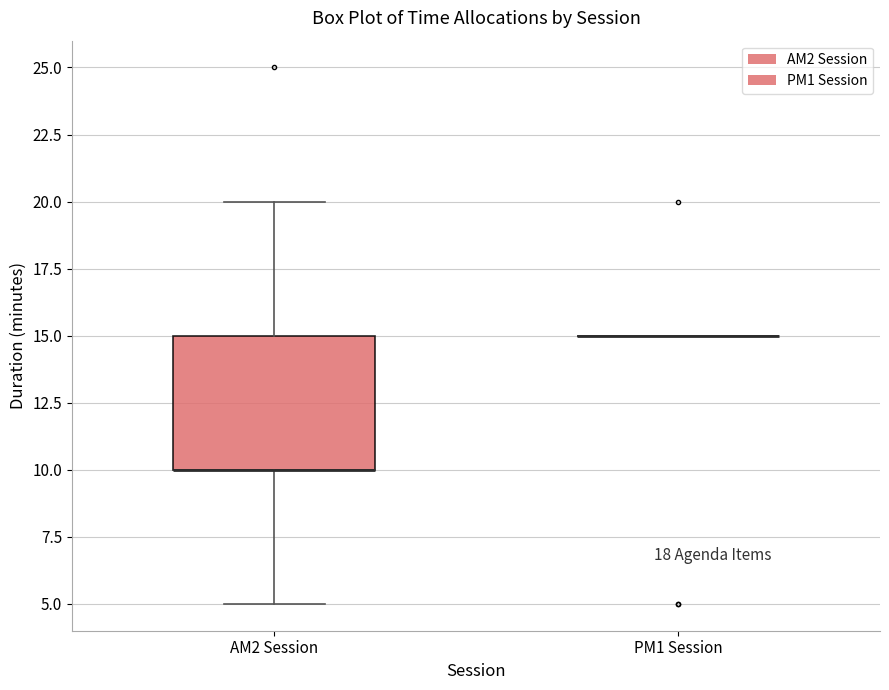

Where is the upper edge of the box for AM2 Session on the y-axis? The values are not printed on the chart, so give them approximately, as read against the axis.

15